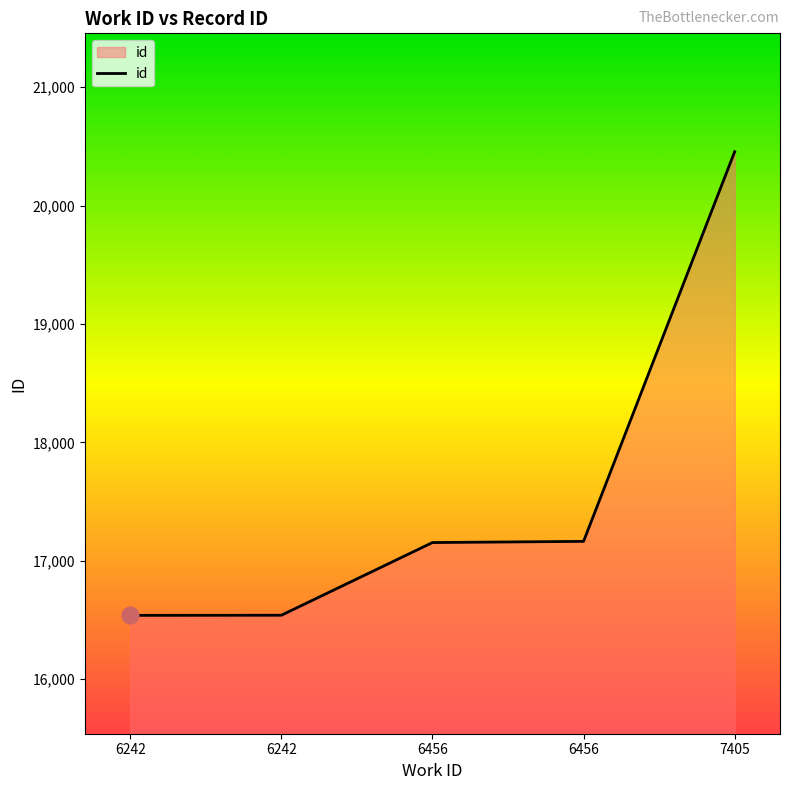

How many values are below 17153?

2